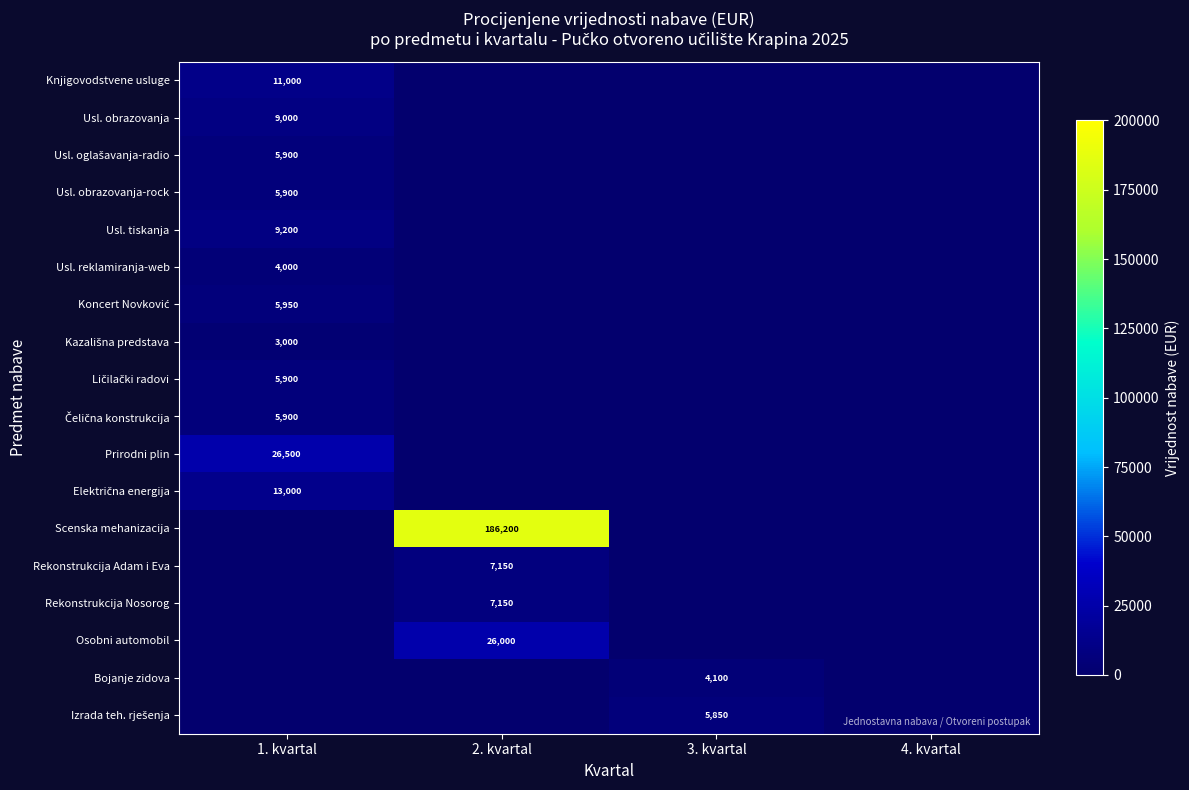

Is it true that Usl. tiskanja equals 13205 at 1. kvartal?

False